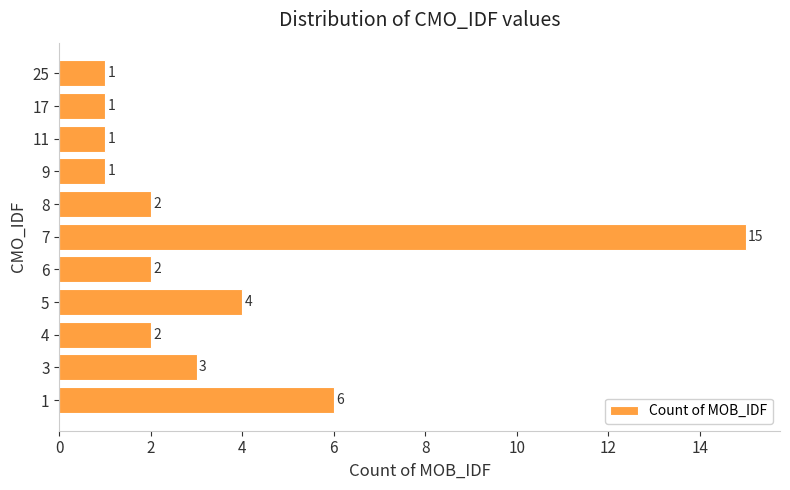

What is the maximum value shown in the chart?

15